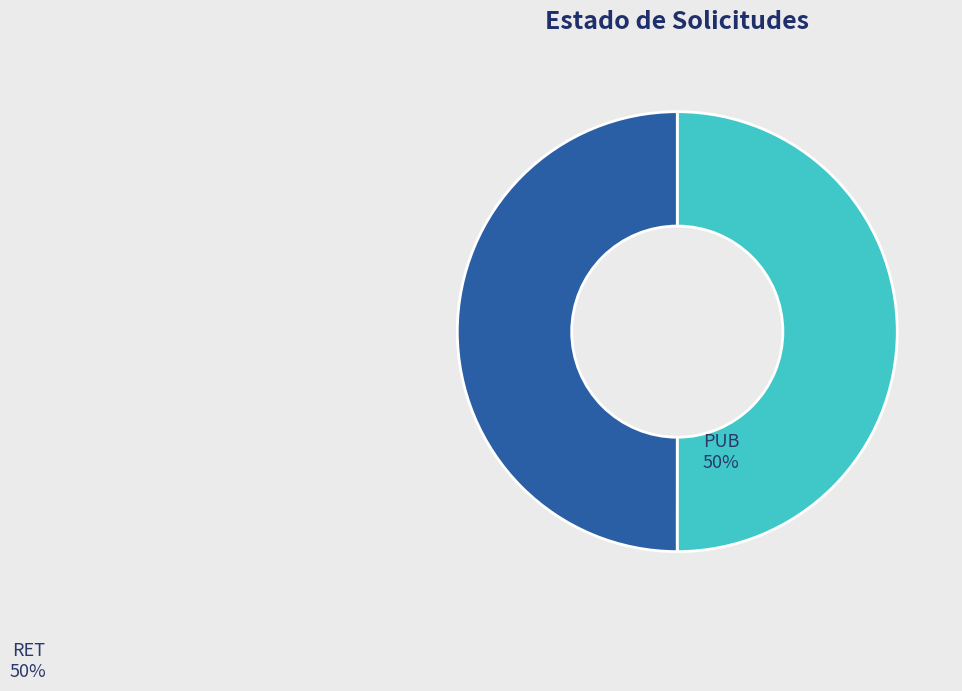

Is it true that PUB is 50% of the pie?

True